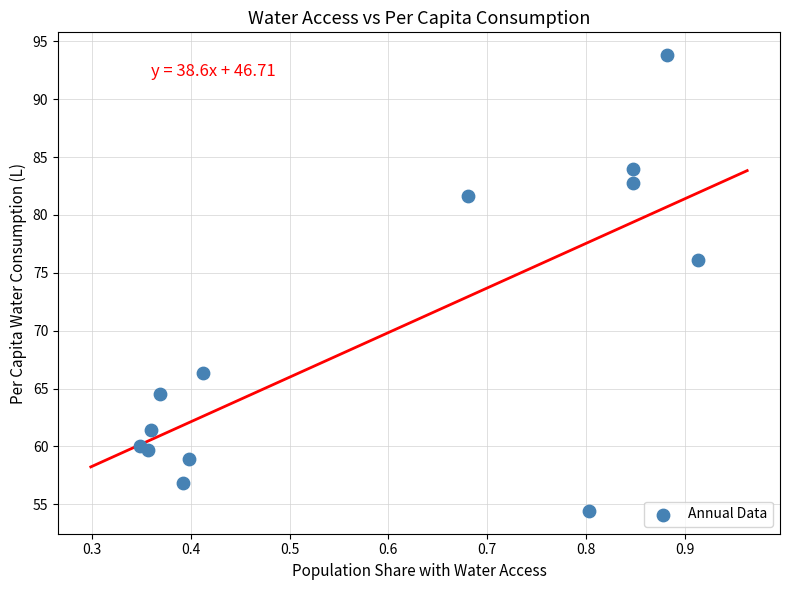

What Y value in the scatter plot is closest to 74?

76.1